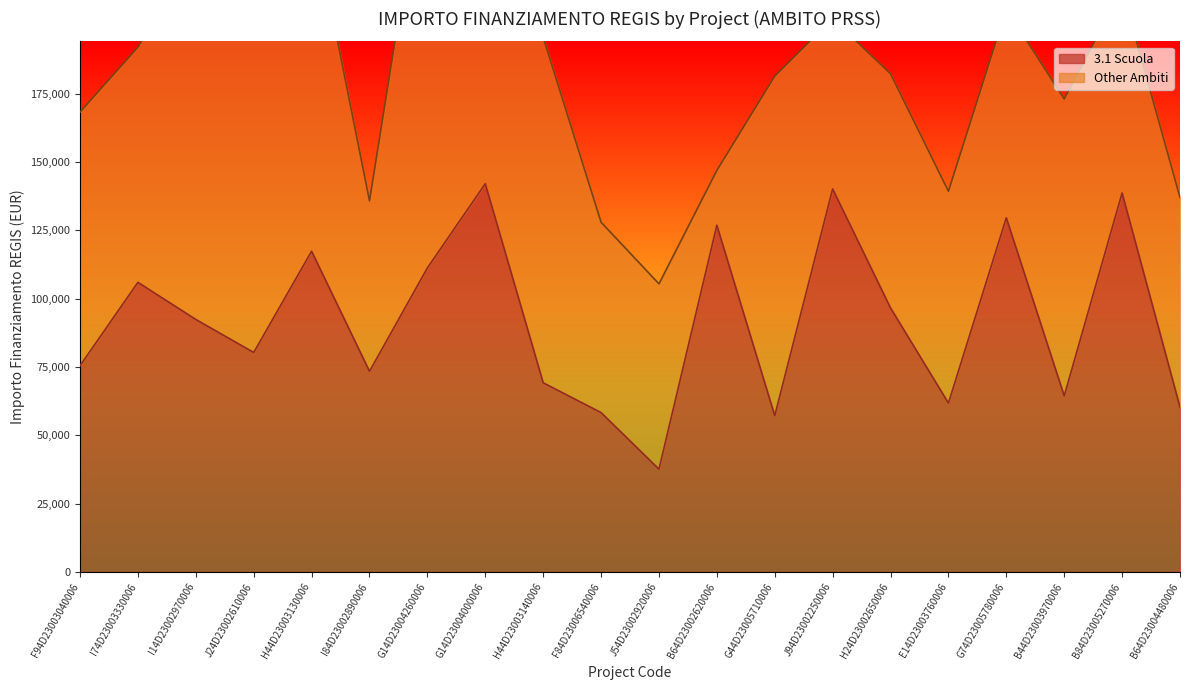

True or false: the data shows 60247.0 at B64D23004480006.

True